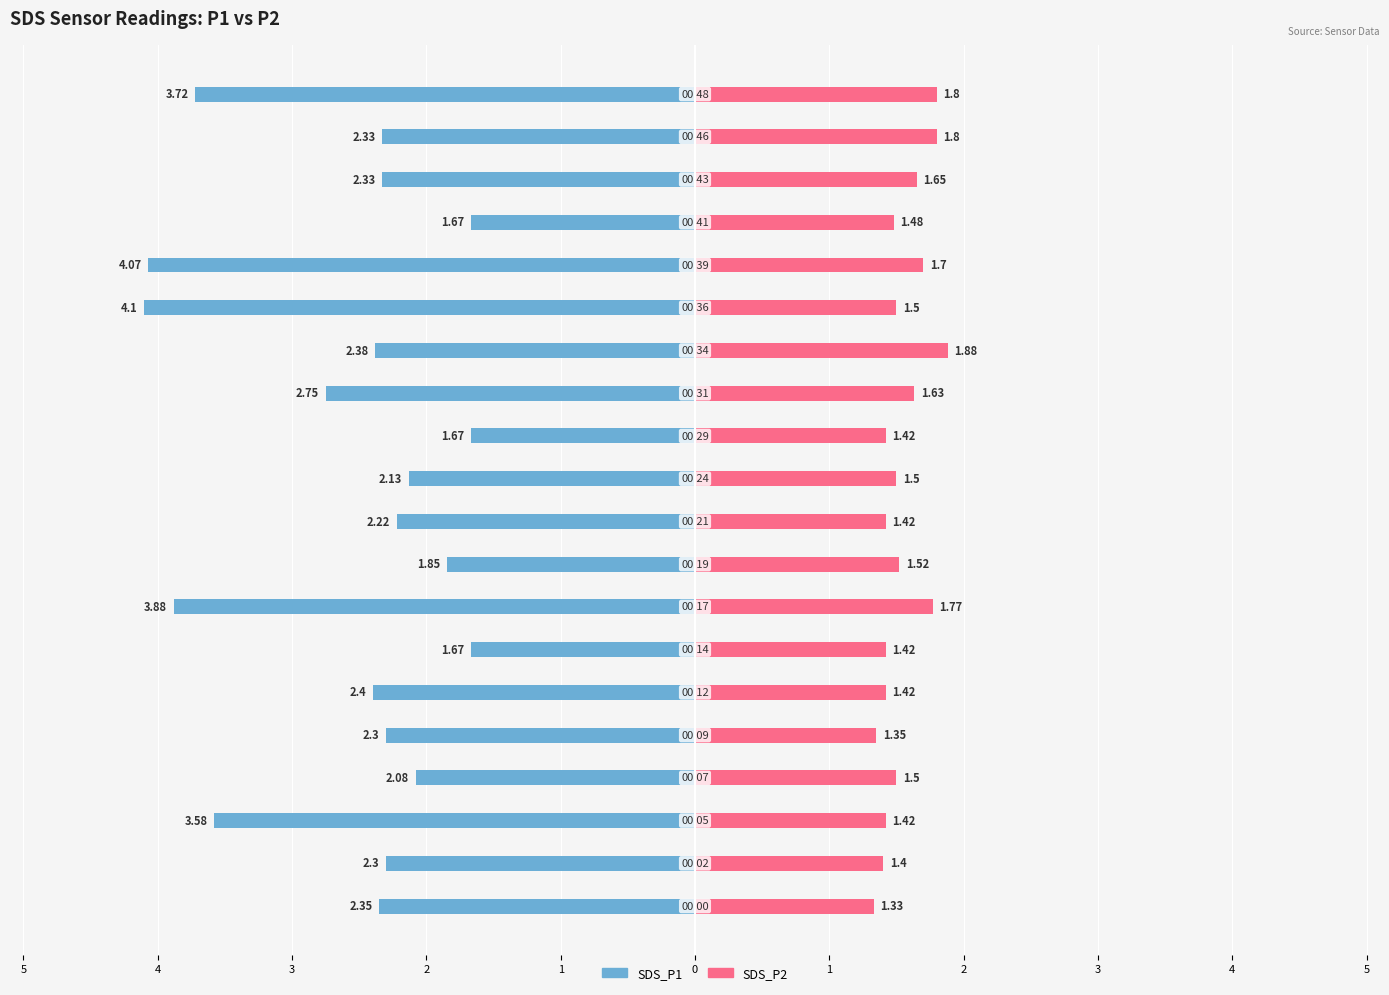

The SDS_P2 series shows 1.4 at 3. True or false?

True